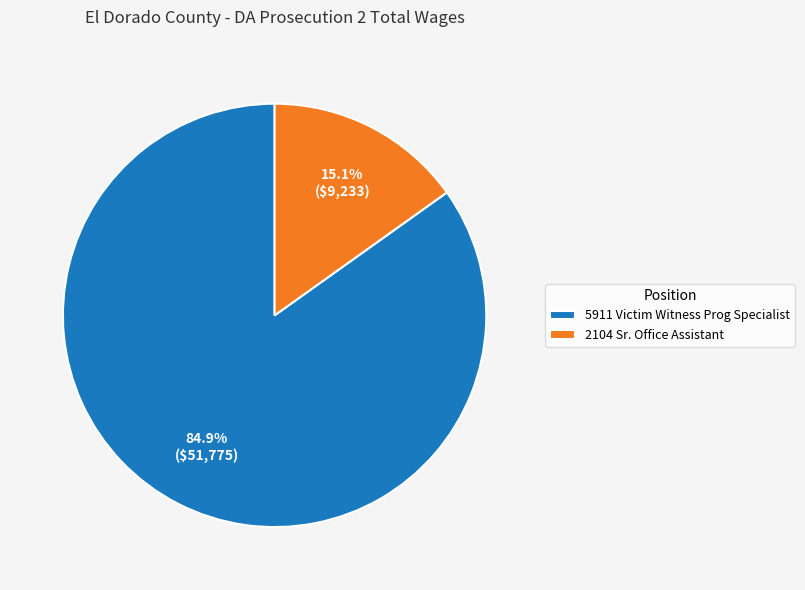

To the nearest percent, what percentage of the pie is 5911 Victim Witness Prog Specialist?

85%